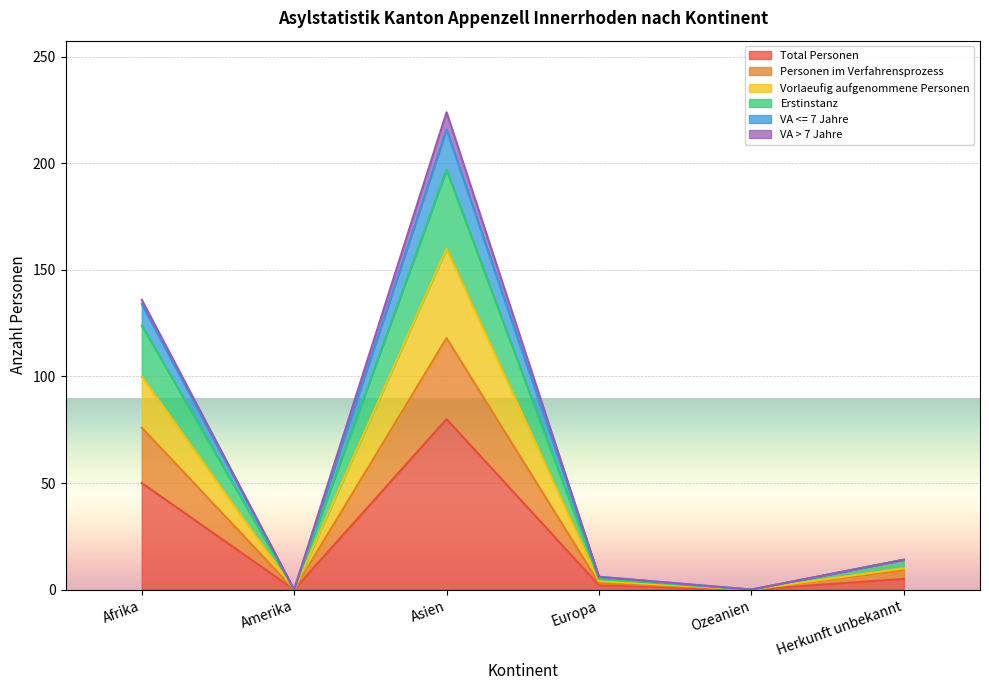

How many interior local peaks does the Erstinstanz series have?

1